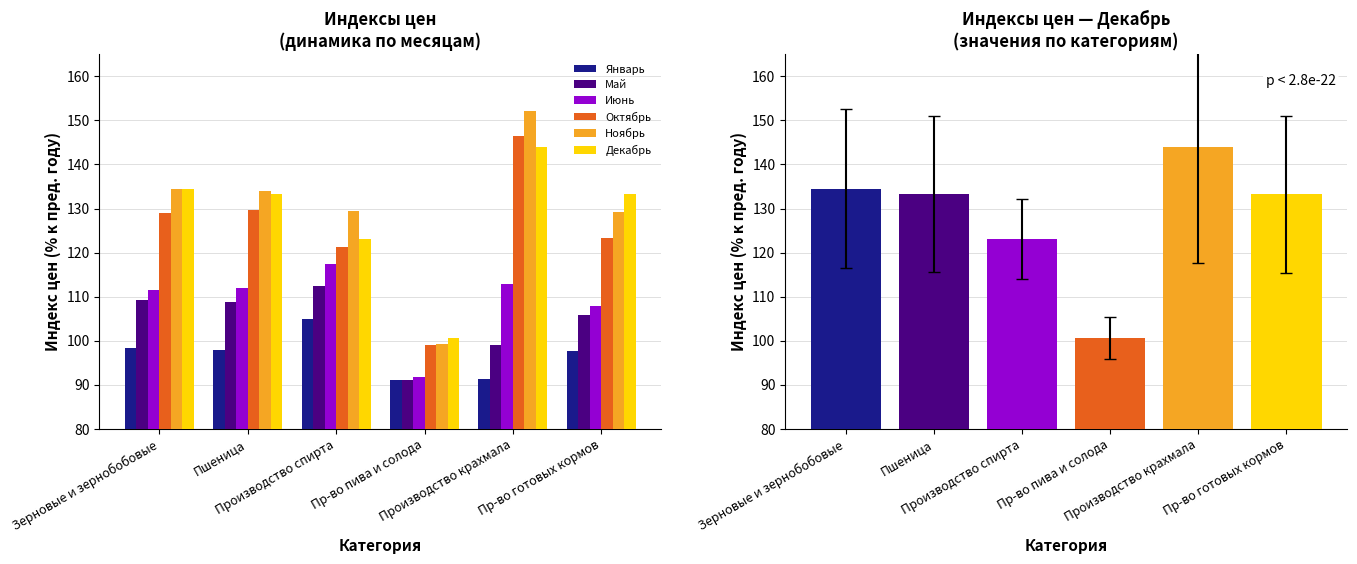

Is it true that Январь equals 91.3 at Производство крахмала?

True